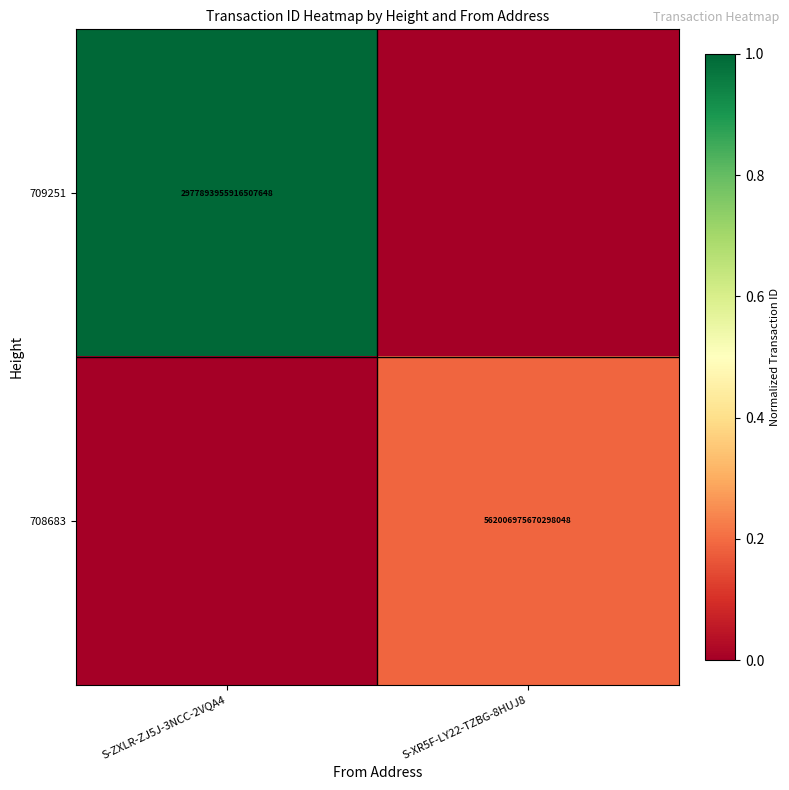

Is it true that 708683 equals 953992903694760960 at S-XR5F-LY22-TZBG-8HUJ8?

False